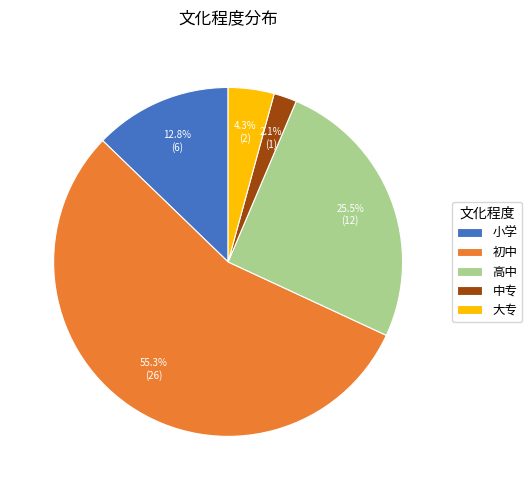

Which category accounts for the majority?

初中